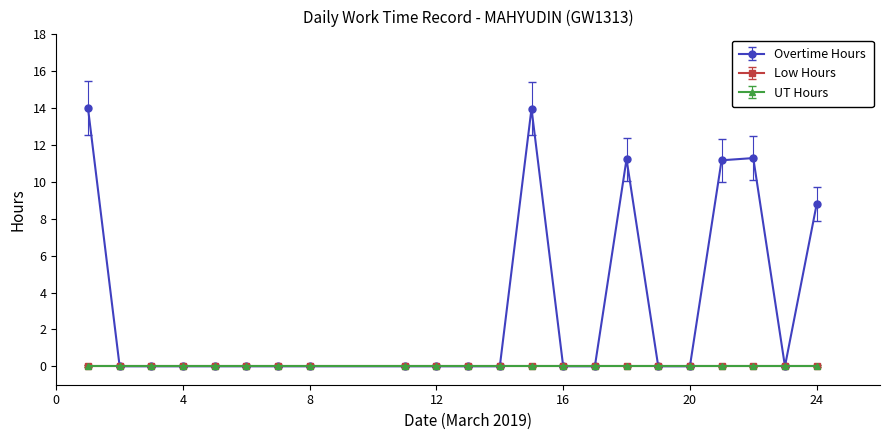

At how many categories does at least one series exceed 4?

6